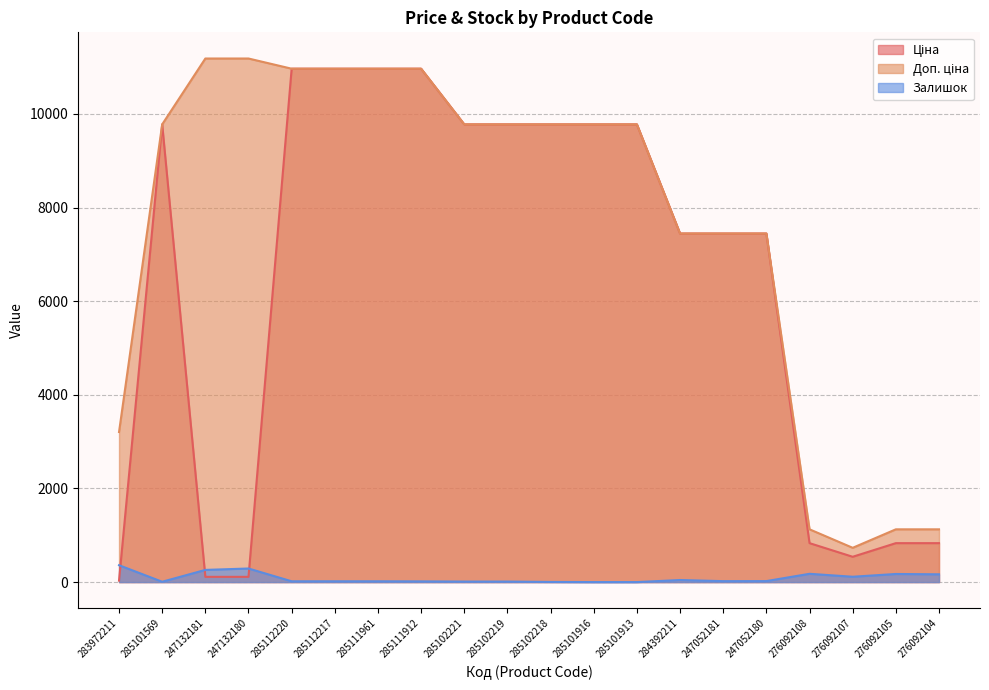

Reading left to right, extract all data points from this chart.

Ціна: 283972211=32.0	285101569=9775.5	247132181=111.8	247132180=111.8	285112220=10964.4	285112217=10964.4	285111961=10964.4	285111912=10964.4	285102221=9775.5	285102219=9775.5	285102218=9775.5	285101916=9775.5	285101913=9775.5	284392211=7444.6	247052181=7444.6	247052180=7444.6	276092108=831.5	276092107=540.5	276092105=831.5	276092104=831.5
Доп. ціна: 283972211=3205.0	285101569=9775.5	247132181=11182.0	247132180=11182.0	285112220=10964.4	285112217=10964.4	285111961=10964.4	285111912=10964.4	285102221=9775.5	285102219=9775.5	285102218=9775.5	285101916=9775.5	285101913=9775.5	284392211=7444.6	247052181=7444.6	247052180=7444.6	276092108=1126.7	276092107=732.0	276092105=1126.7	276092104=1126.7
Залишок: 283972211=360.0	285101569=7.0	247132181=260.0	247132180=290.0	285112220=17.0	285112217=17.0	285111961=17.0	285111912=15.0	285102221=11.0	285102219=11.0	285102218=3.0	285101916=0.0	285101913=0.0	284392211=44.0	247052181=20.0	247052180=21.0	276092108=177.0	276092107=114.0	276092105=173.0	276092104=166.0